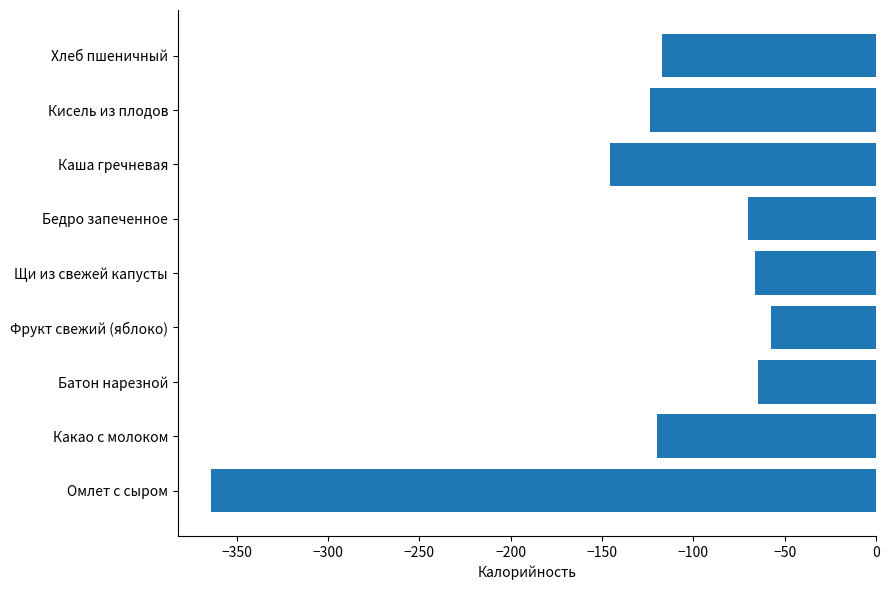

Reading bottom to top, extract all data points from this chart.

-364.0	-120.0	-64.4	-57.7	-66.4	-70.1	-145.4	-123.6	-117.2